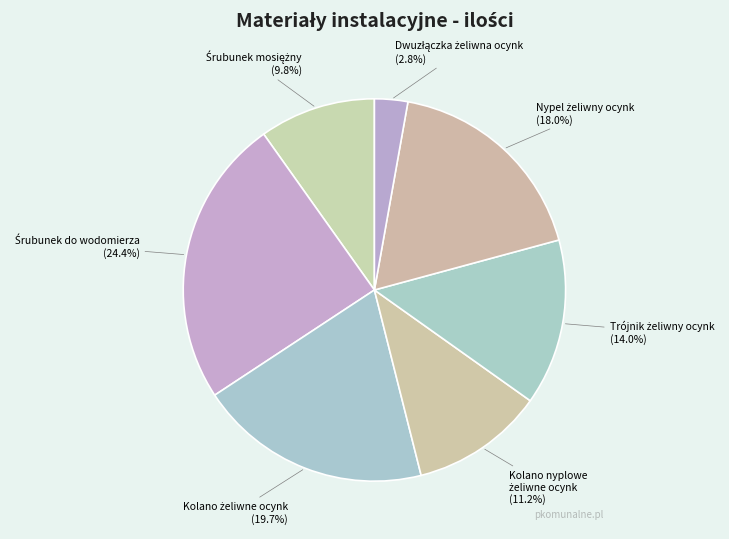

Is there a majority slice in this chart?

No